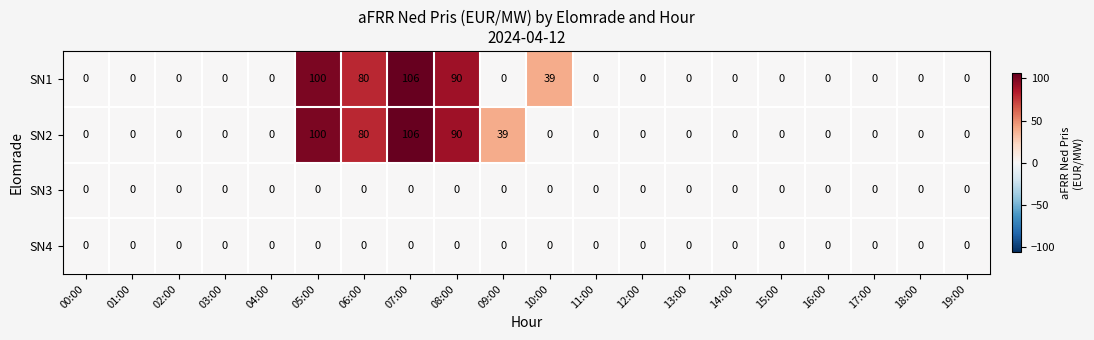

Which label corresponds to the largest value in the chart?

07:00